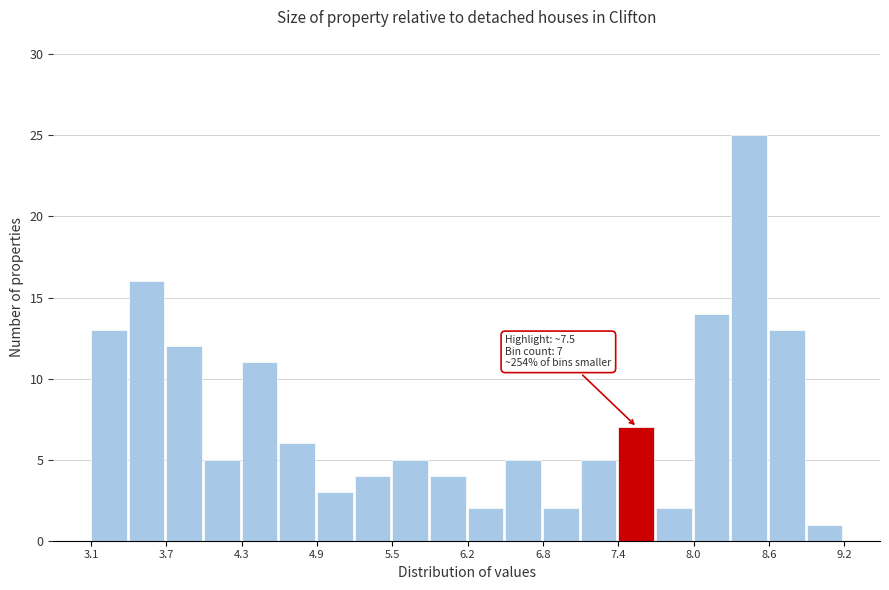

Read against the x-axis, roughly where is the centre of the tallest bar?

8.5